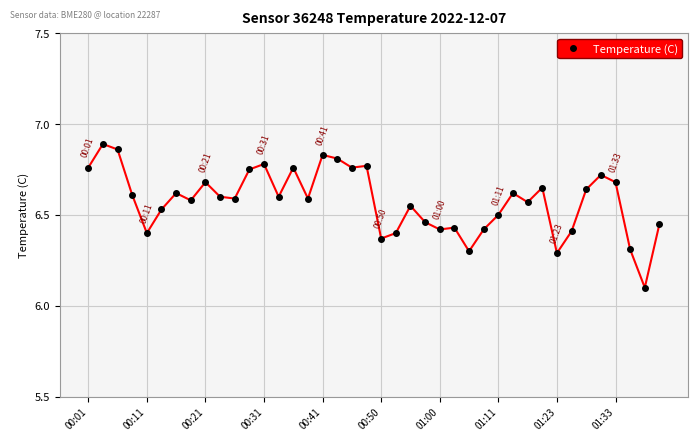

How many values are between 6 and 7?

40